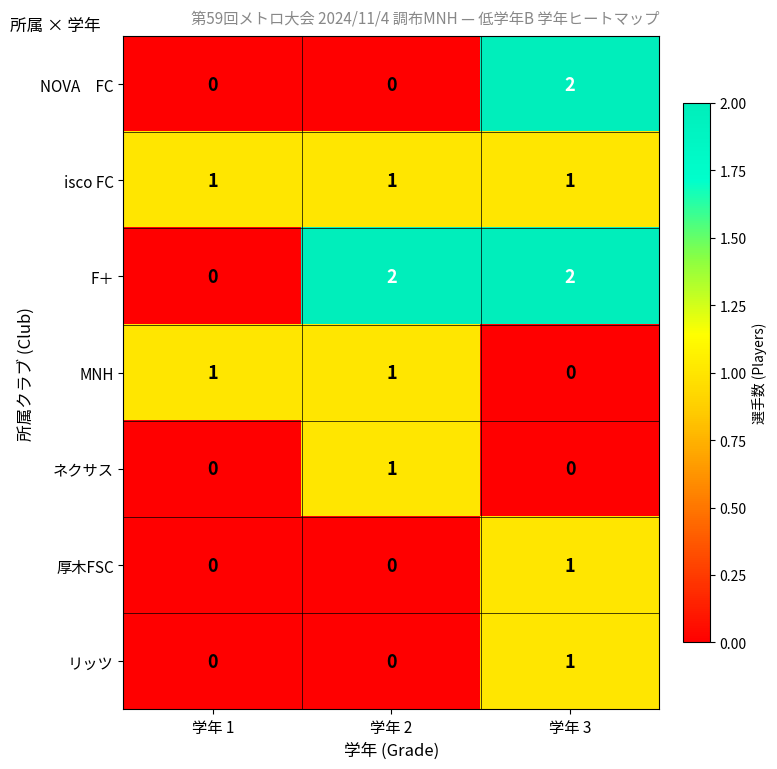

Between 学年 1 and 学年 2, which series saw the biggest shift?

F＋